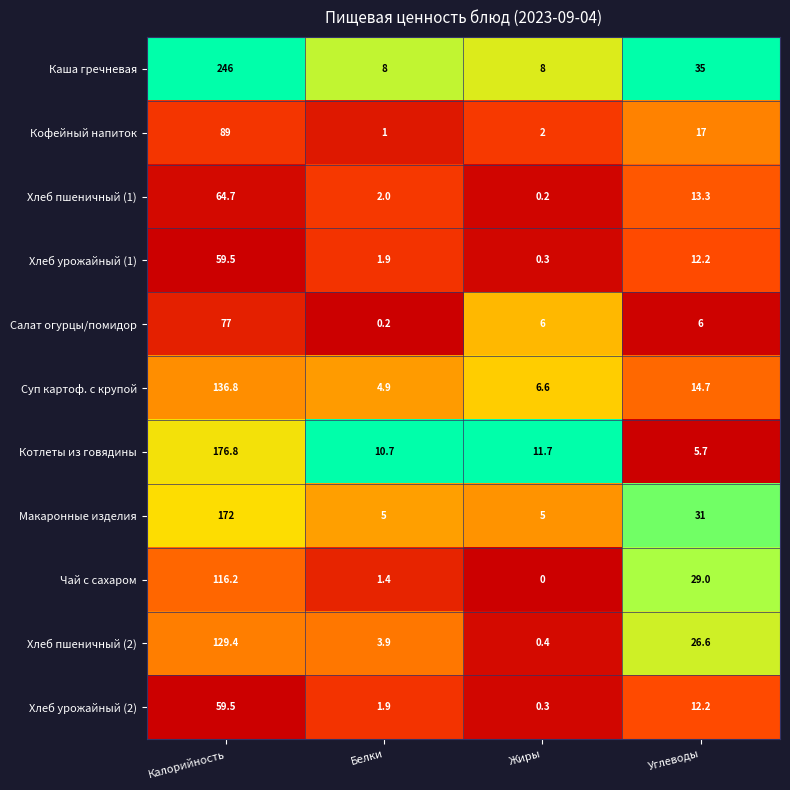

What is the difference between the maximum and minimum values in the Хлеб пшеничный (1) series?

64.5